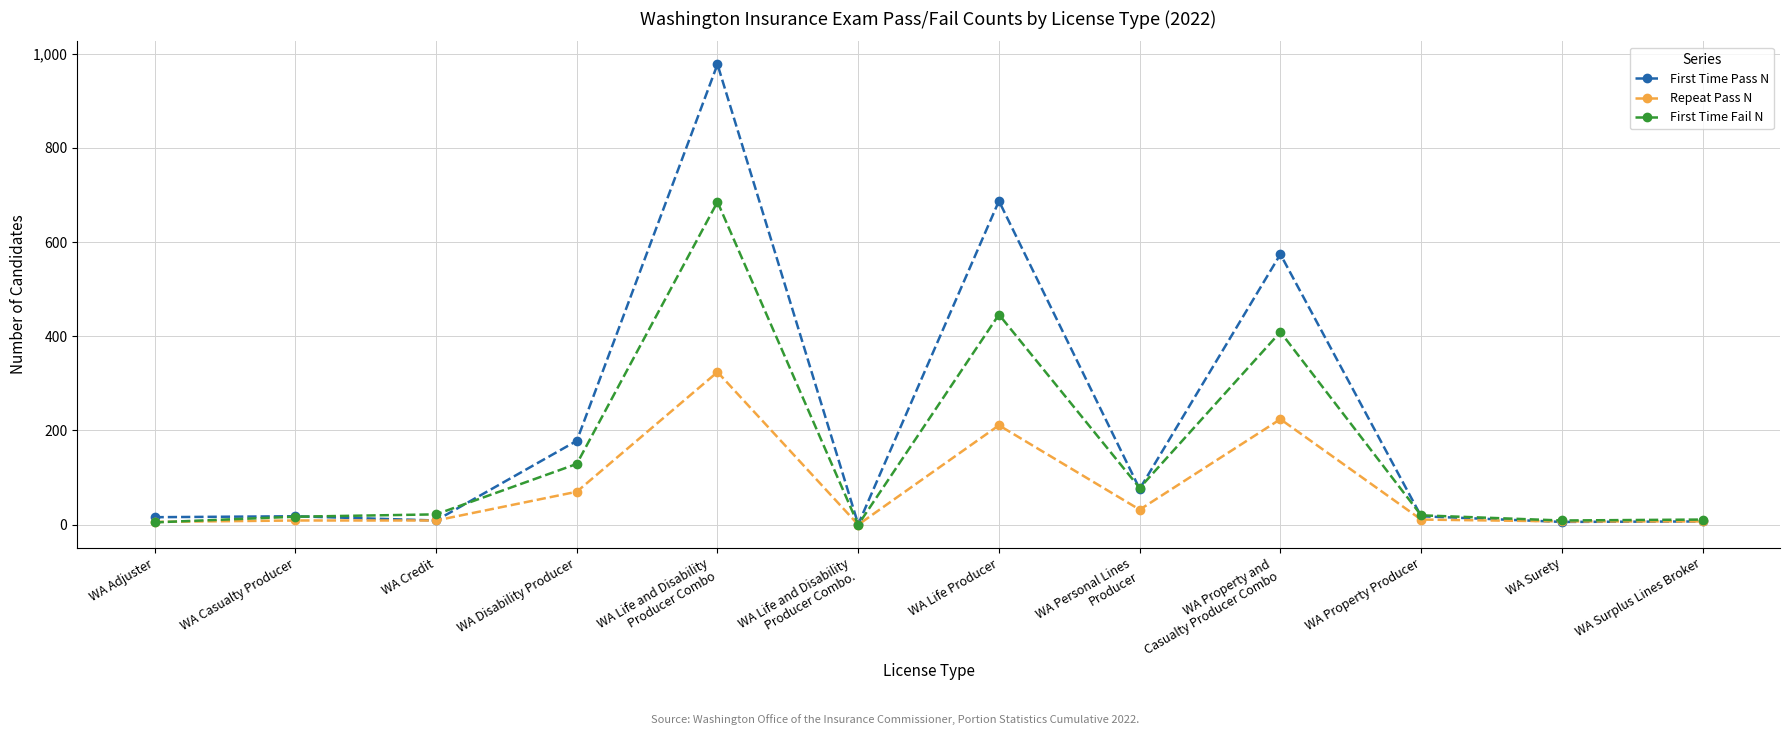

What is the label of the 11th point from the right?

WA Casualty Producer